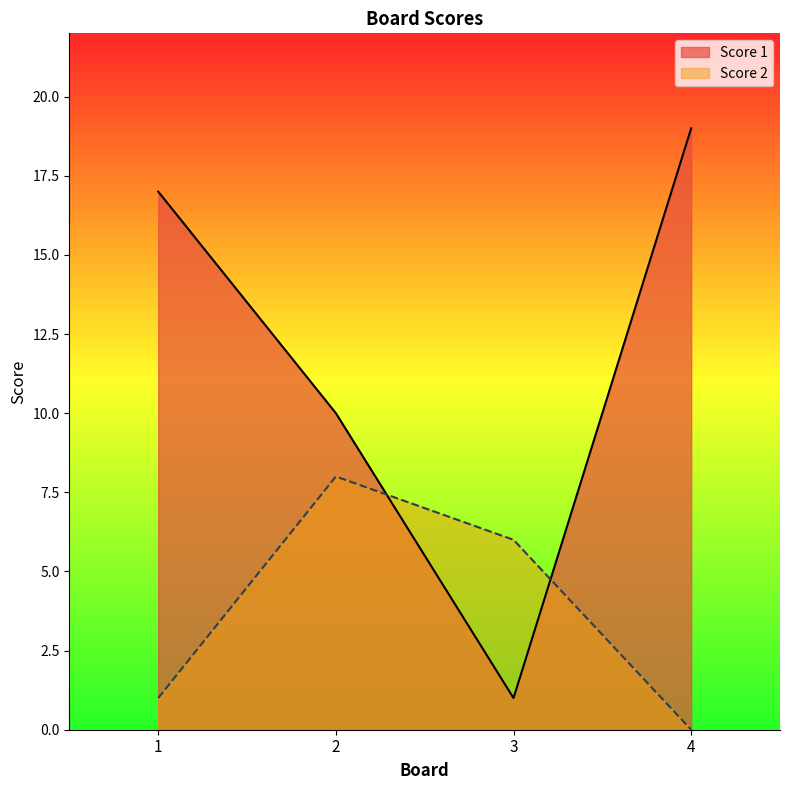

What is the difference between the maximum and minimum values in the Score 1 series?

18